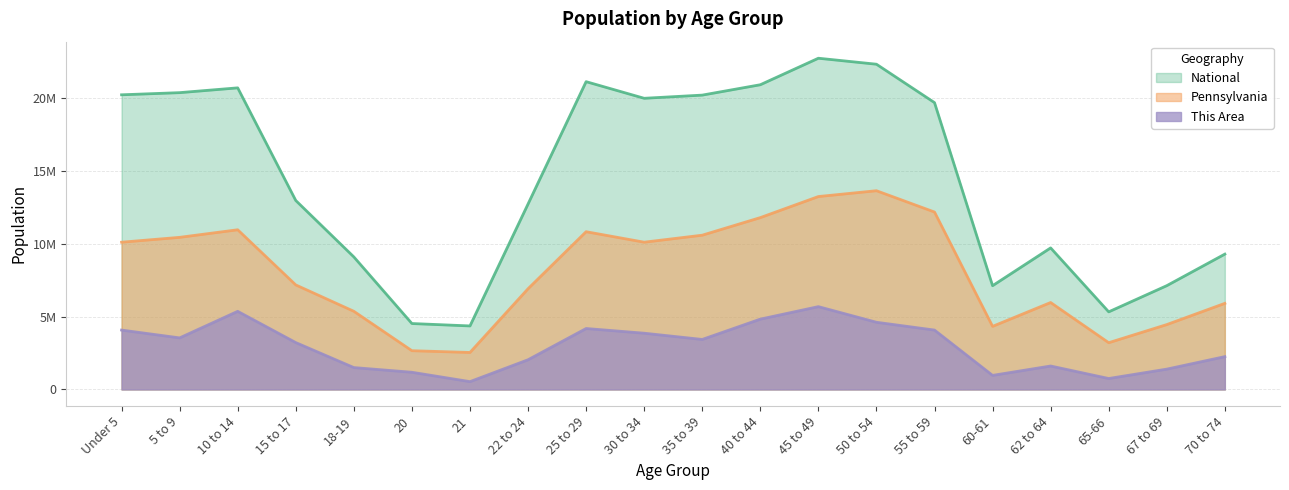

At which label is This Area closest to 3106363?

15 to 17